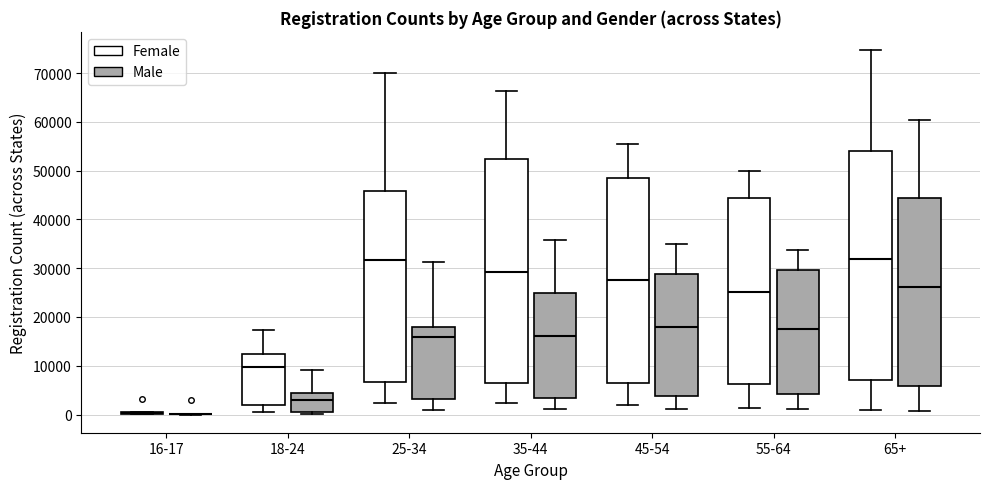

Comparing the boxes themselves (not the whiskers), which one is the tallest?

65+ (Female)